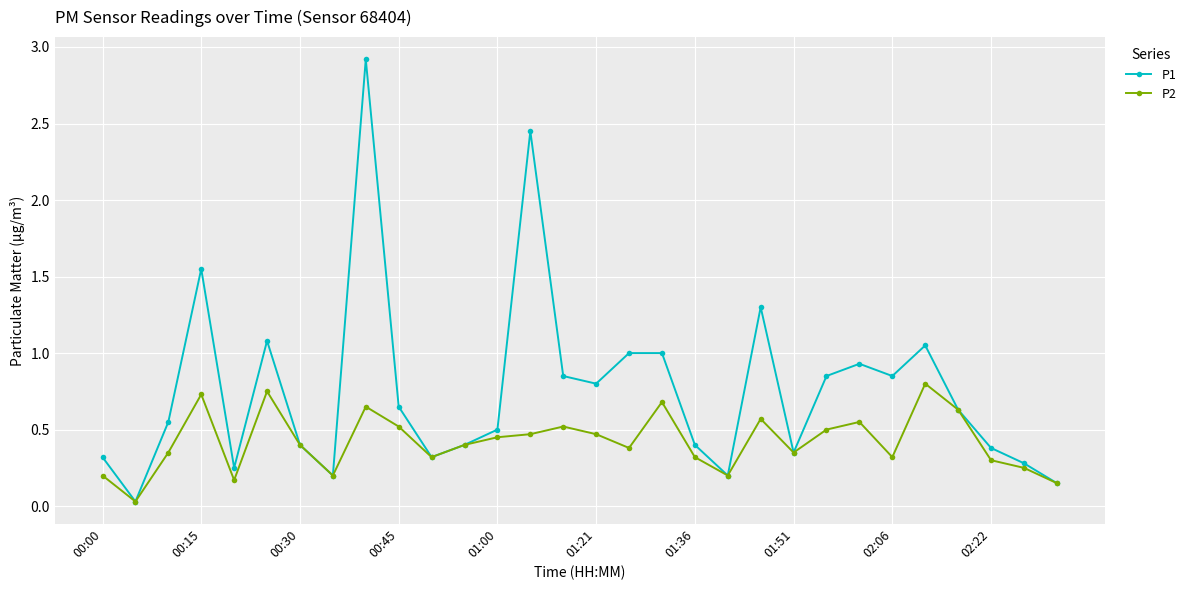

List the series in order of their overall mean, lowest first.

P2, P1